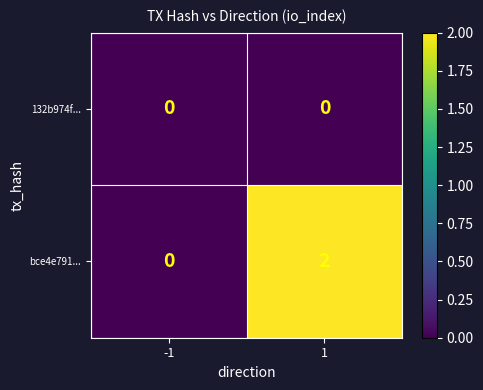

Which series changed the most between -1 and 1?

bce4e791...